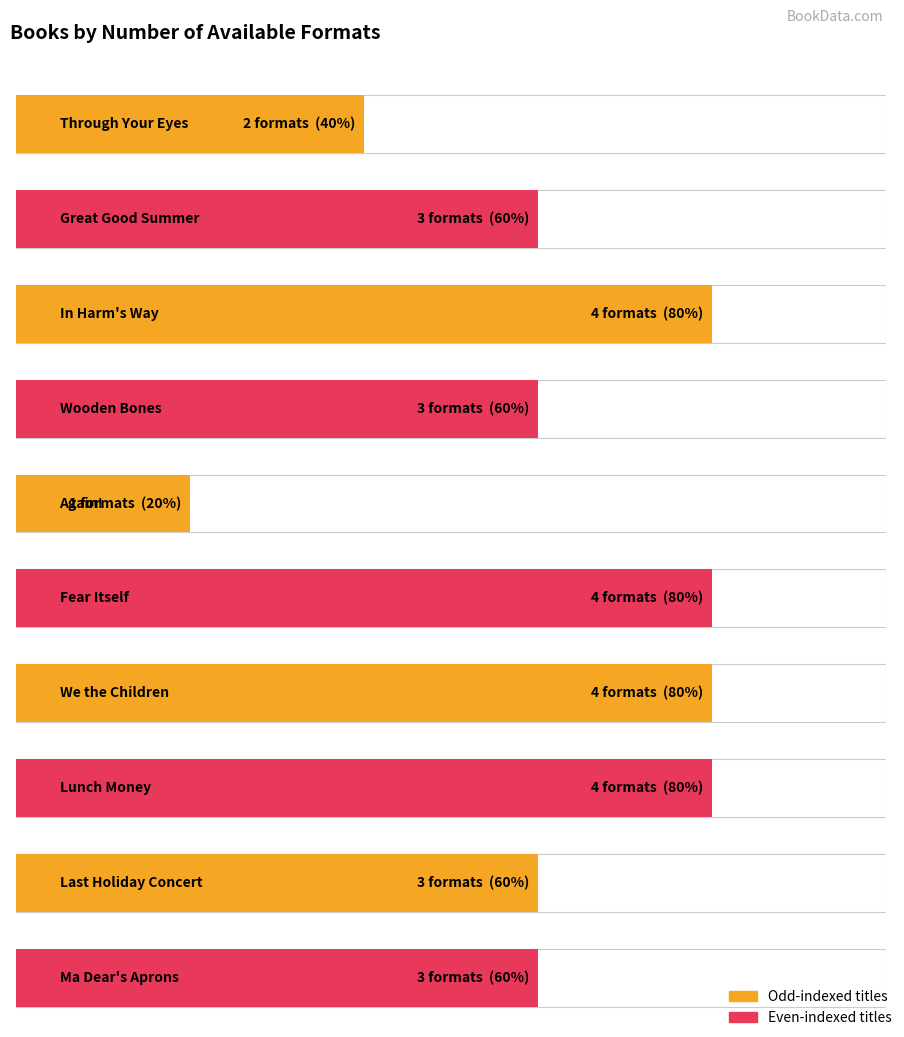

How many bars are there in total?

10